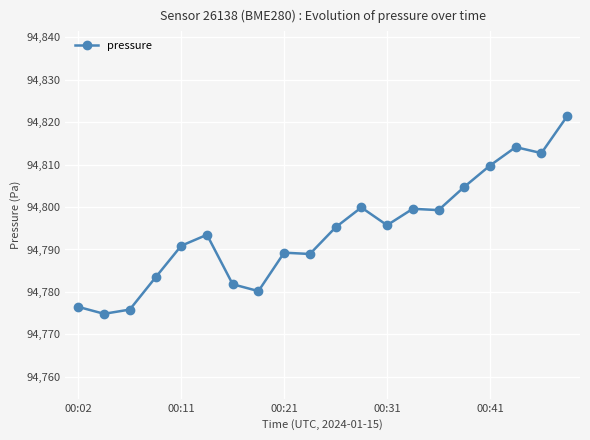

What is the minimum value shown in the chart?

94774.8